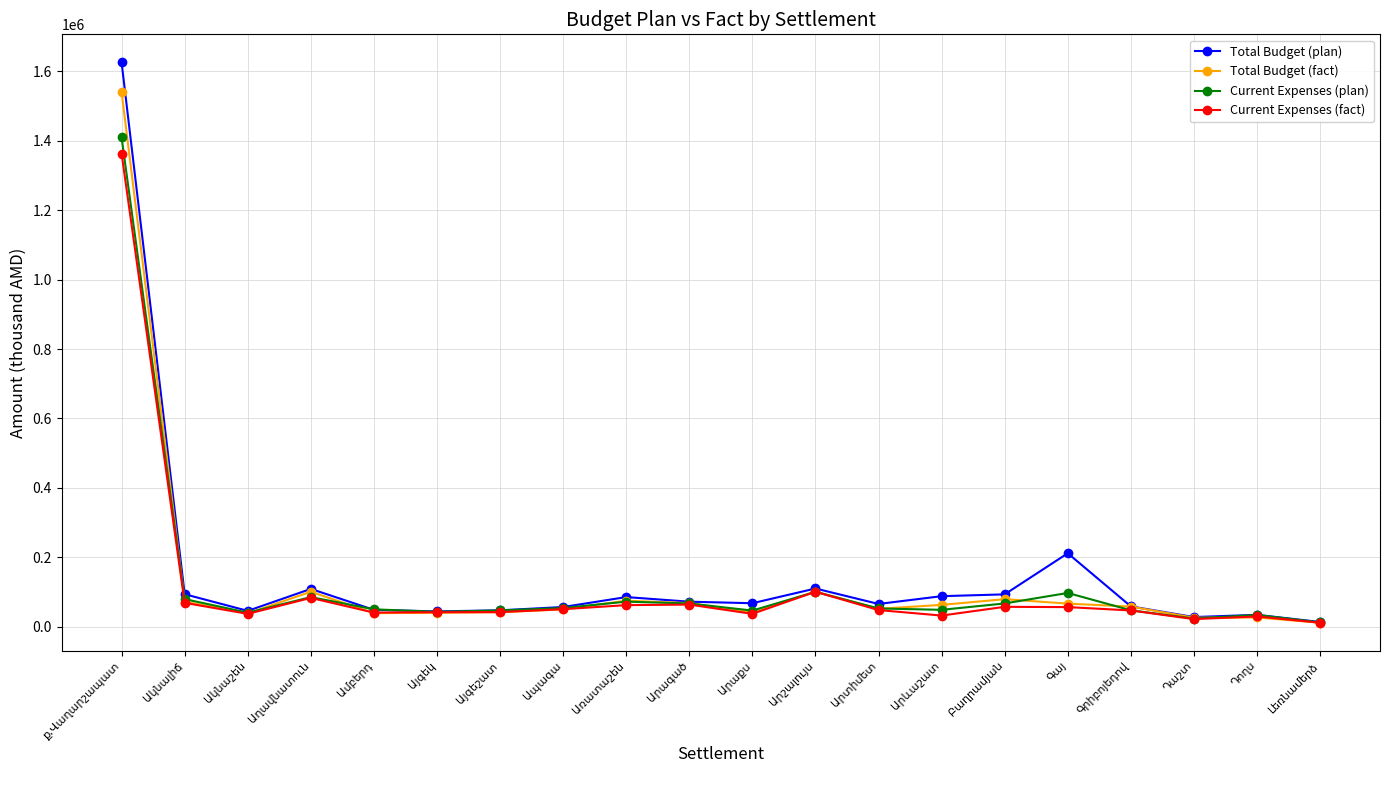

Which series has the largest range (max minus min)?

Total Budget (plan)